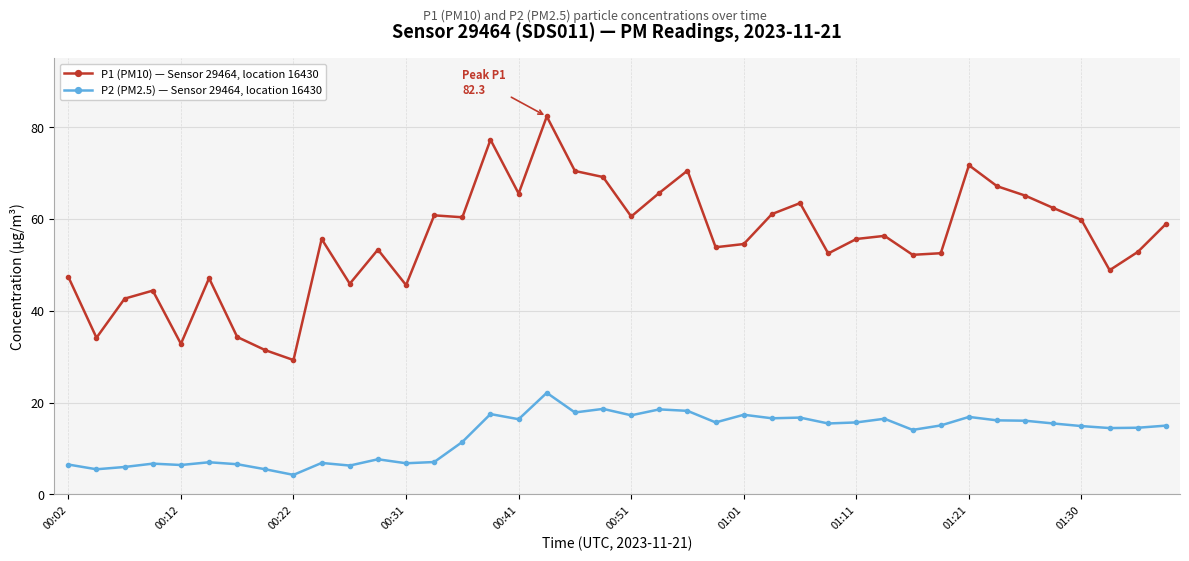

True or false: P1 (PM10) — Sensor 29464, location 16430 and P2 (PM2.5) — Sensor 29464, location 16430 cross at least once.

False